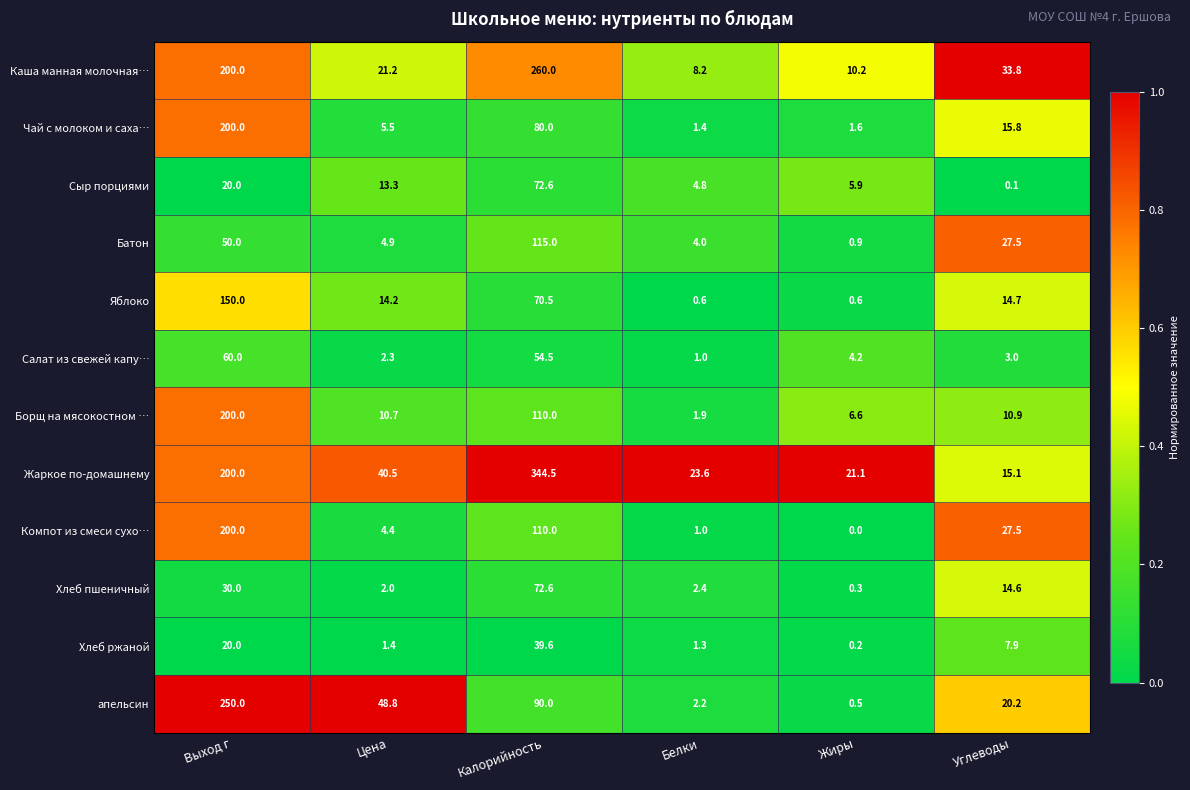

What is the difference between the highest and lowest values at Жиры?

21.1